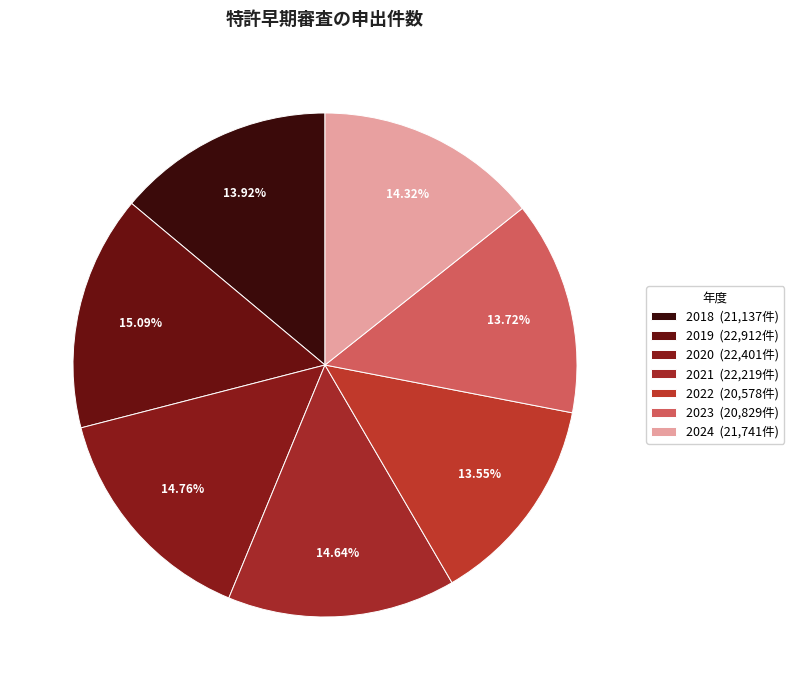

To the nearest percent, what is the combined percentage of 2022 and 2021?

28%